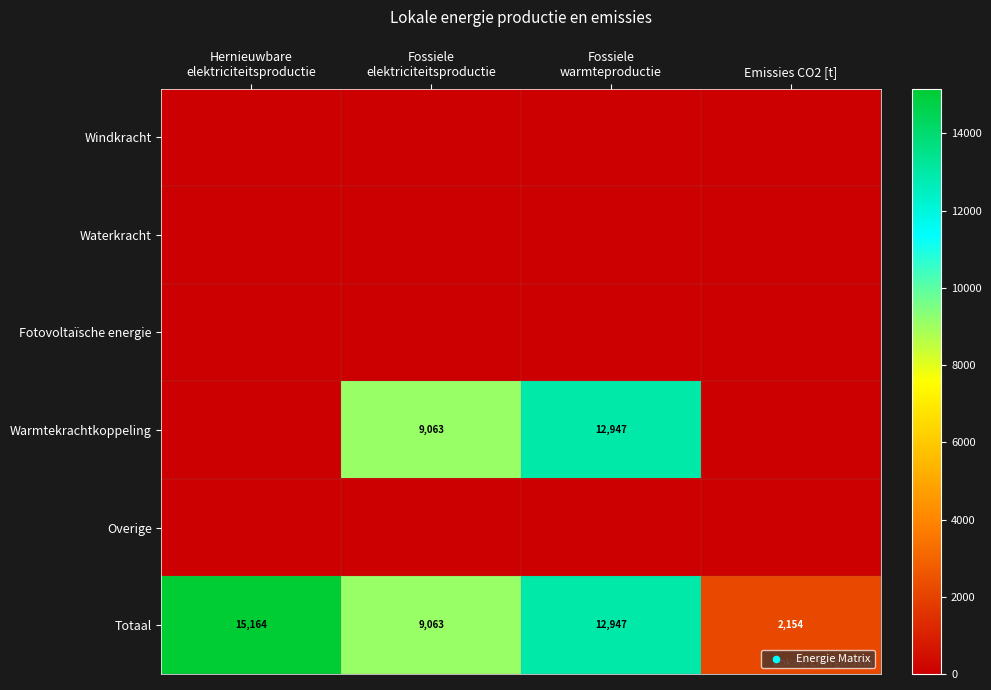

What is the minimum value for Totaal?

2154